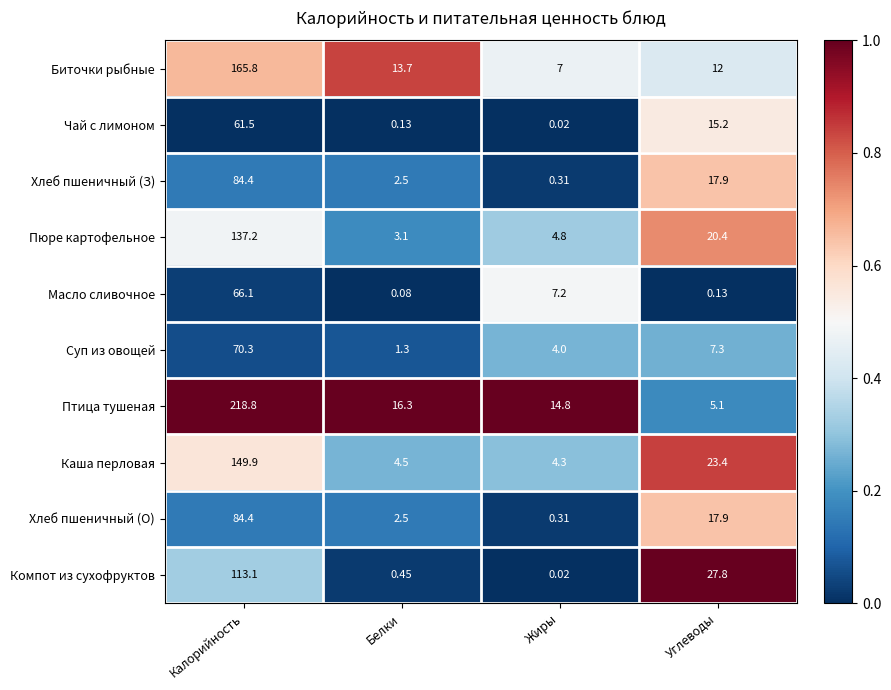

Which series has the widest spread of values?

Птица тушеная